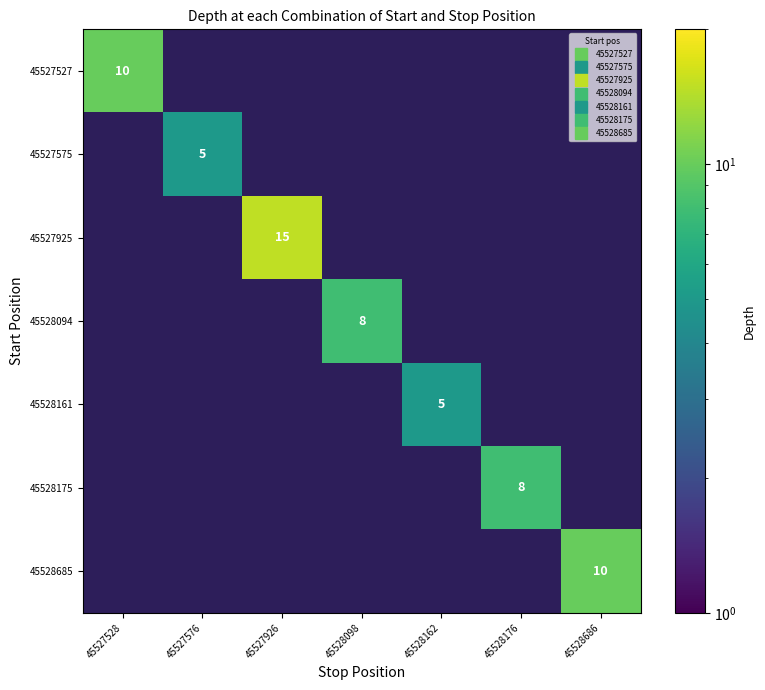

Which has a higher value, 45527576 or 45528162?

45528162